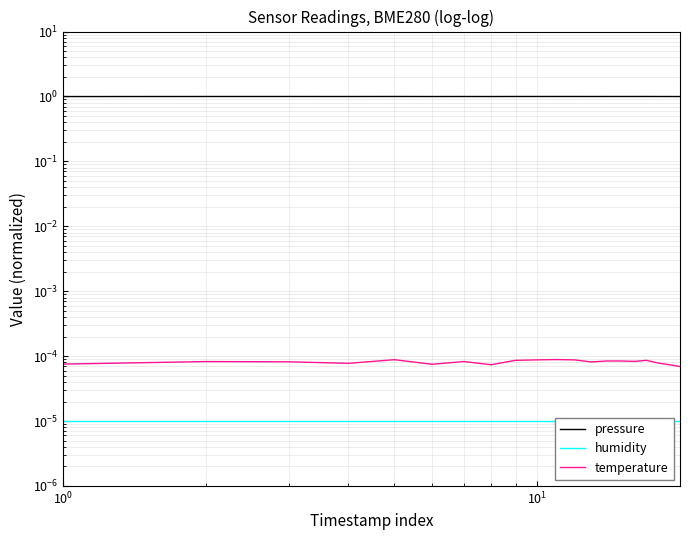

Which series has the widest spread of values?

pressure